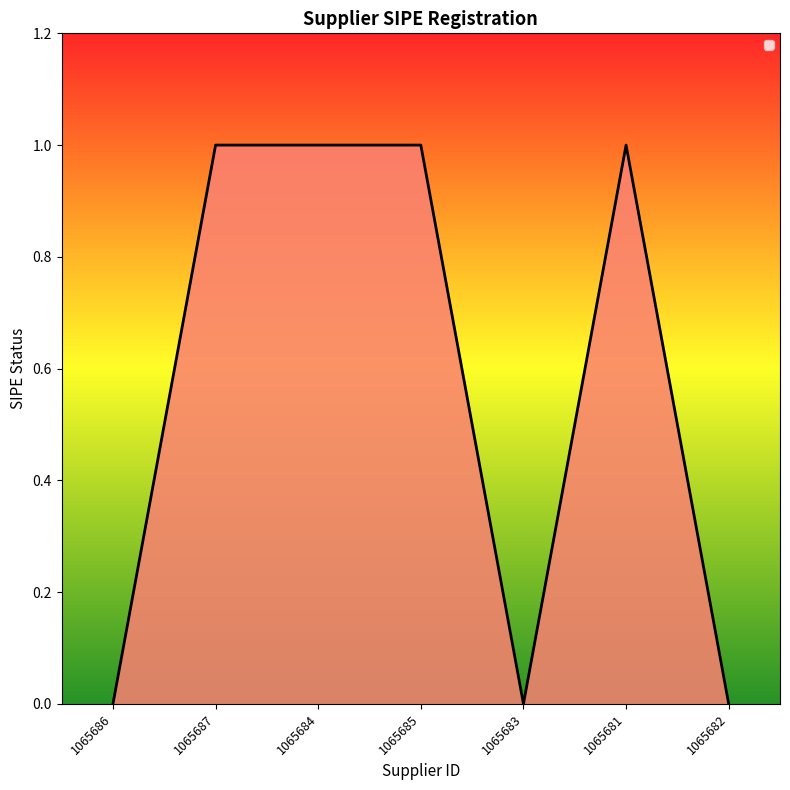

What is the sum of all values?

4